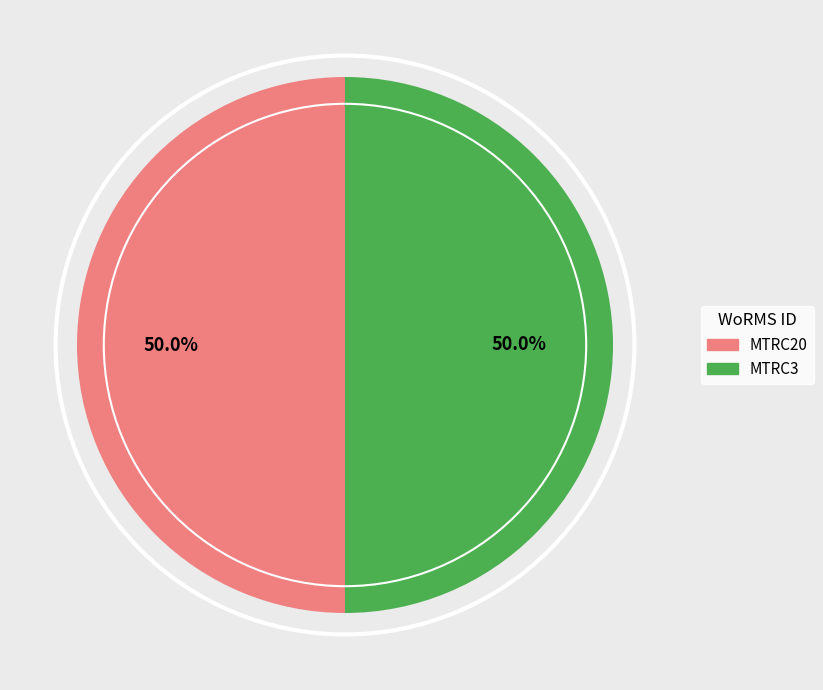

Do MTRC20 and MTRC3 together represent more than half of the pie?

Yes